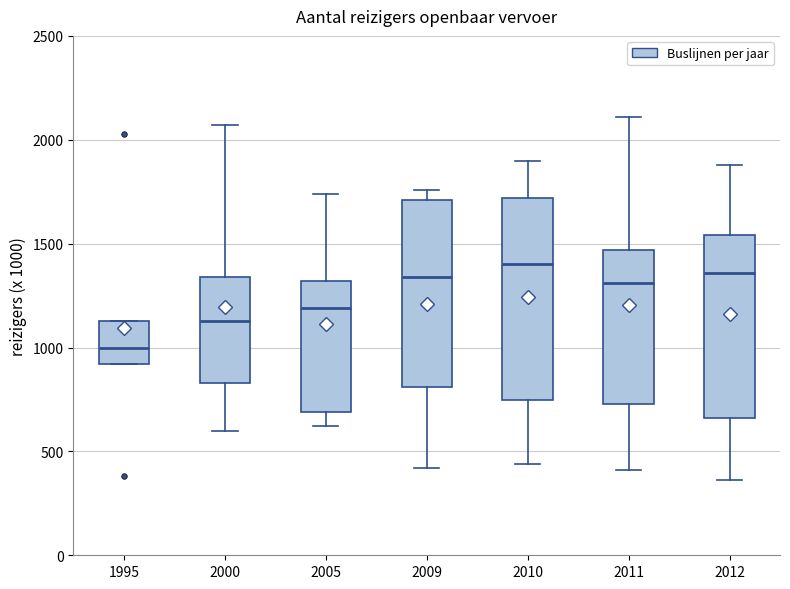

Where is the upper edge of the box at x = 2005 on the y-axis? The values are not printed on the chart, so give them approximately, as read against the axis.

1300